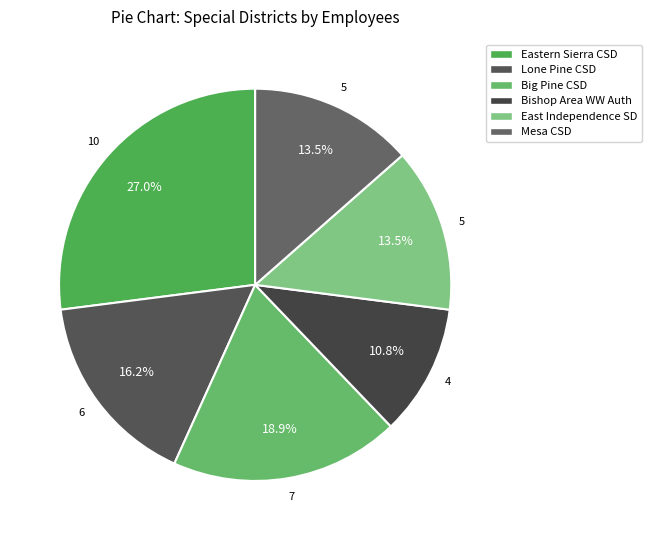

Which category has the biggest portion of the pie?

Eastern Sierra CSD